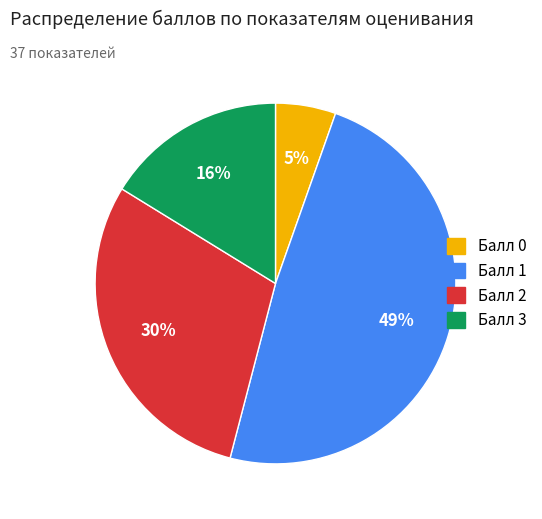

To the nearest percent, what is the average slice percentage?

25%